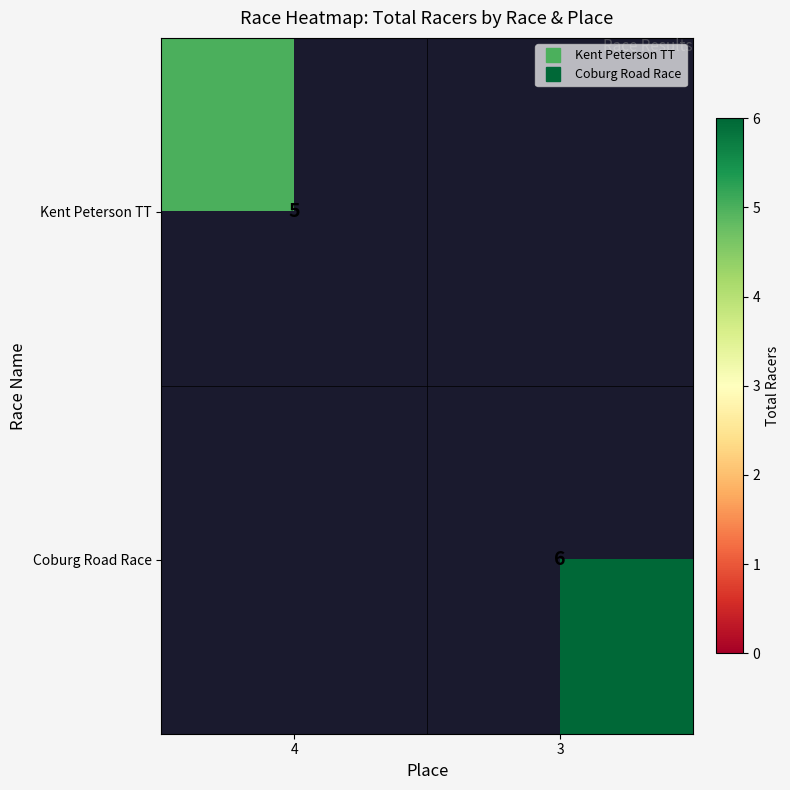

The Kent Peterson TT series shows 7 at 4. True or false?

False